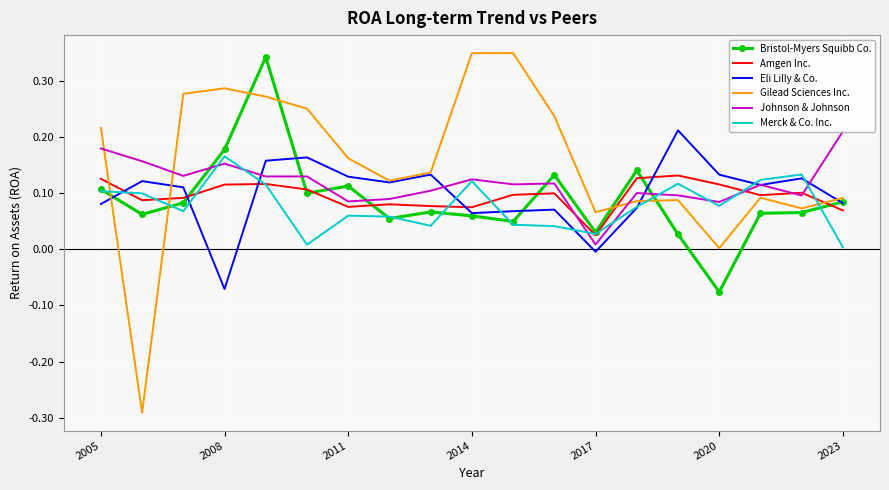

True or false: Eli Lilly & Co. has more than 1 points higher than both neighbors.

True